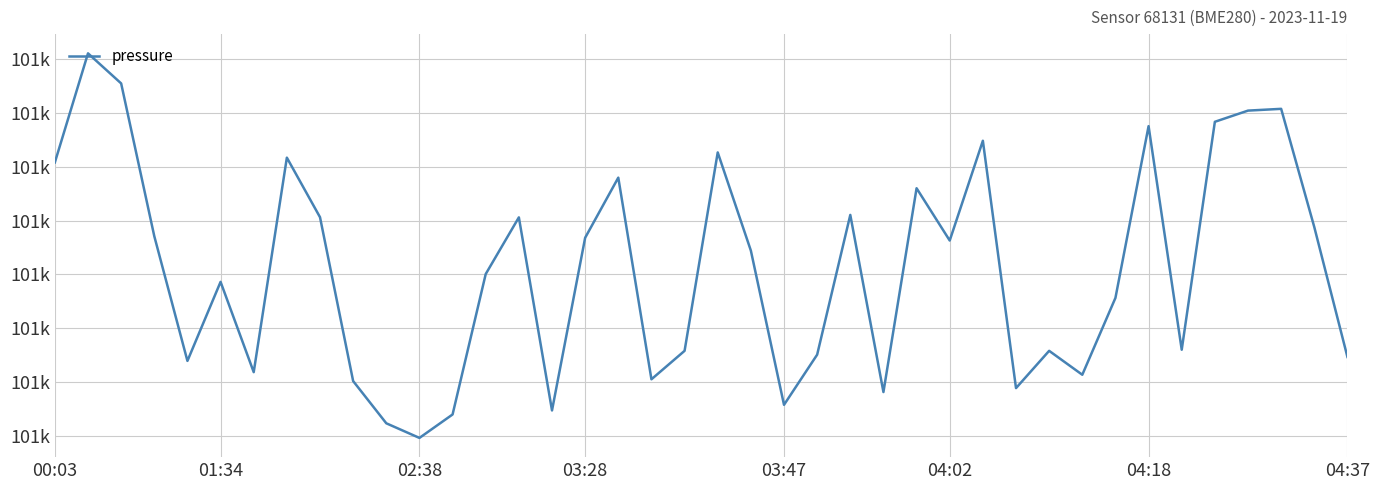

True or false: there are more than 0 points higher than both neighbors.

True